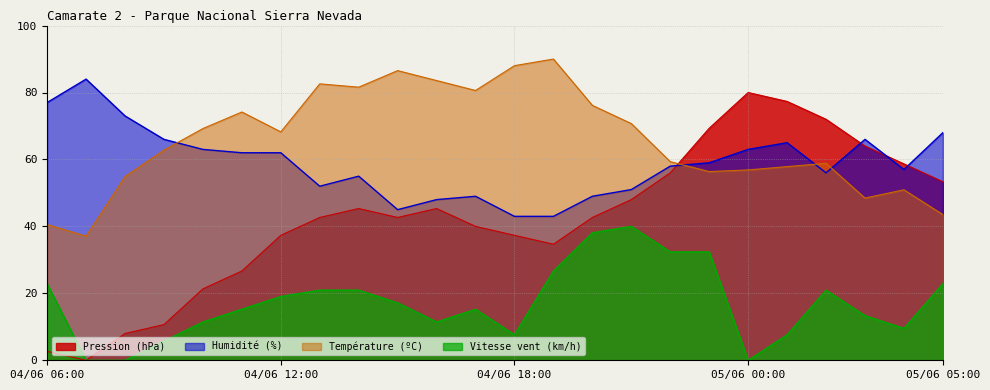

How many times do Pression (hPa) and Humidité (%) cross each other?

4